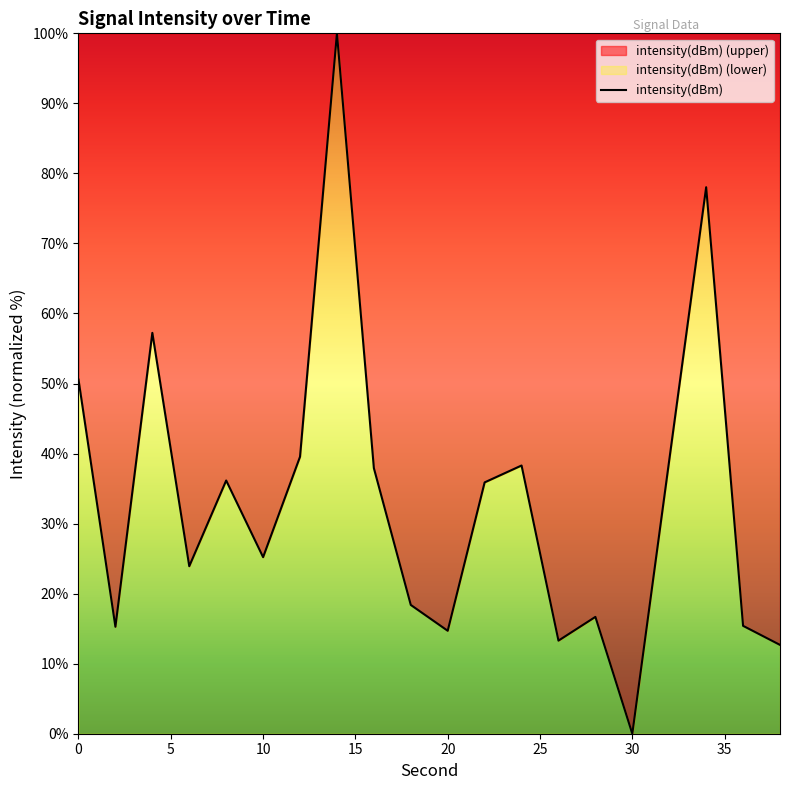

How many lines are shown in the chart?

1